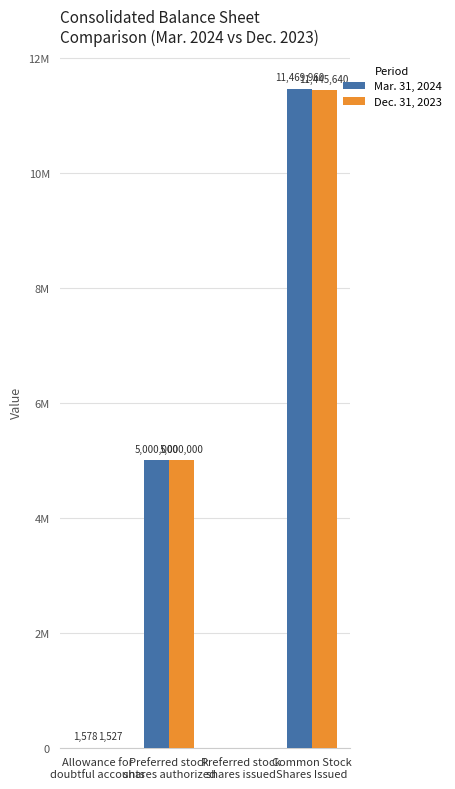

List the labels in order of Dec. 31, 2023 value, smallest first.

Preferred stock
shares issued, Allowance for
doubtful accounts, Preferred stock
shares authorized, Common Stock
Shares Issued